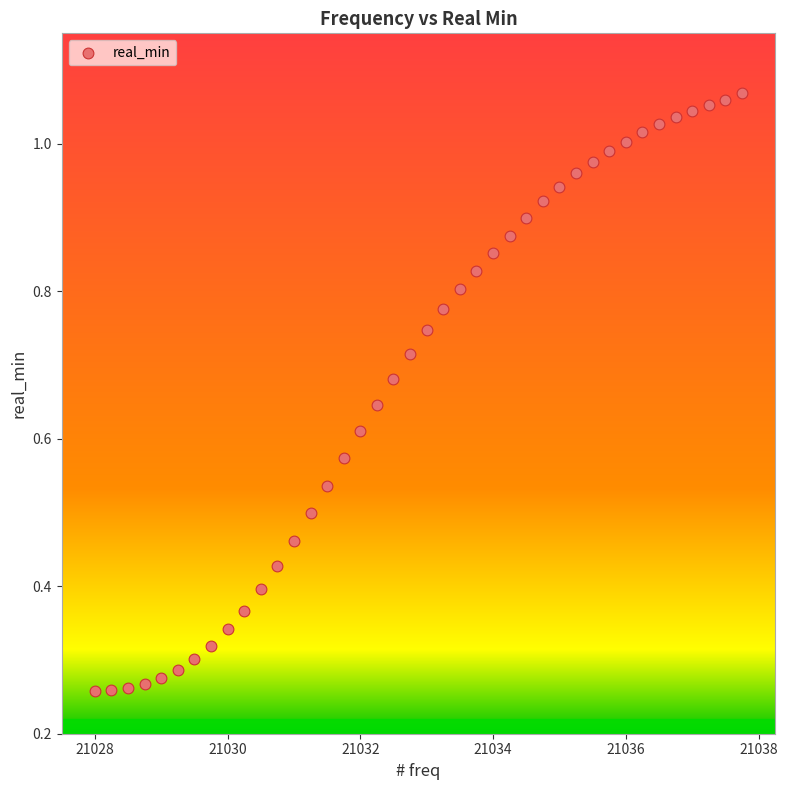

What is the range of X values (max minus min)?

9.8